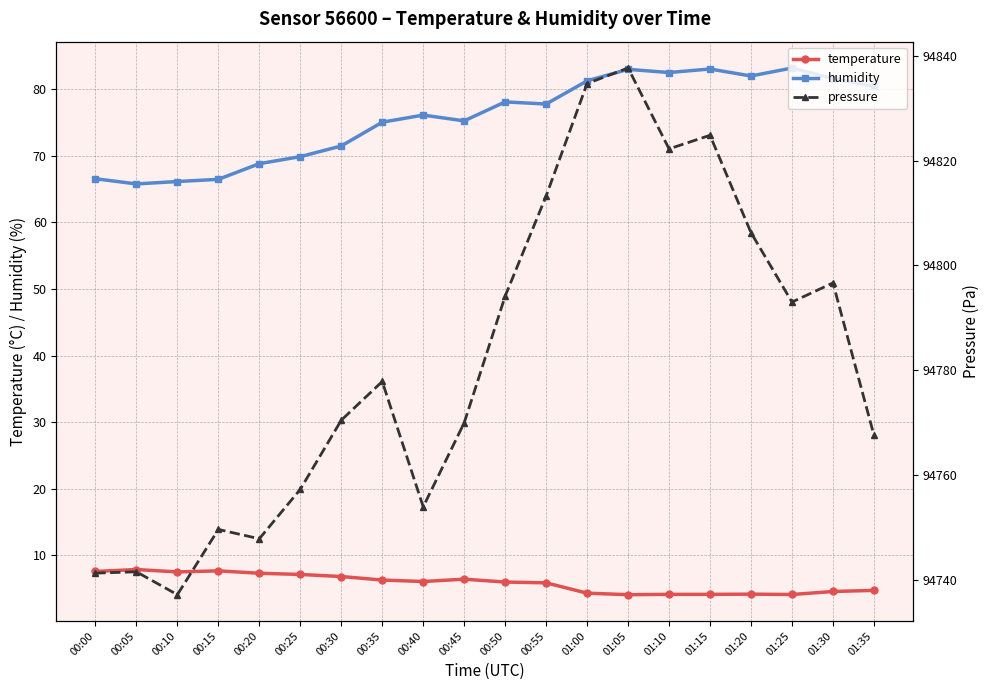

How many interior local valleys does the humidity series have?

5